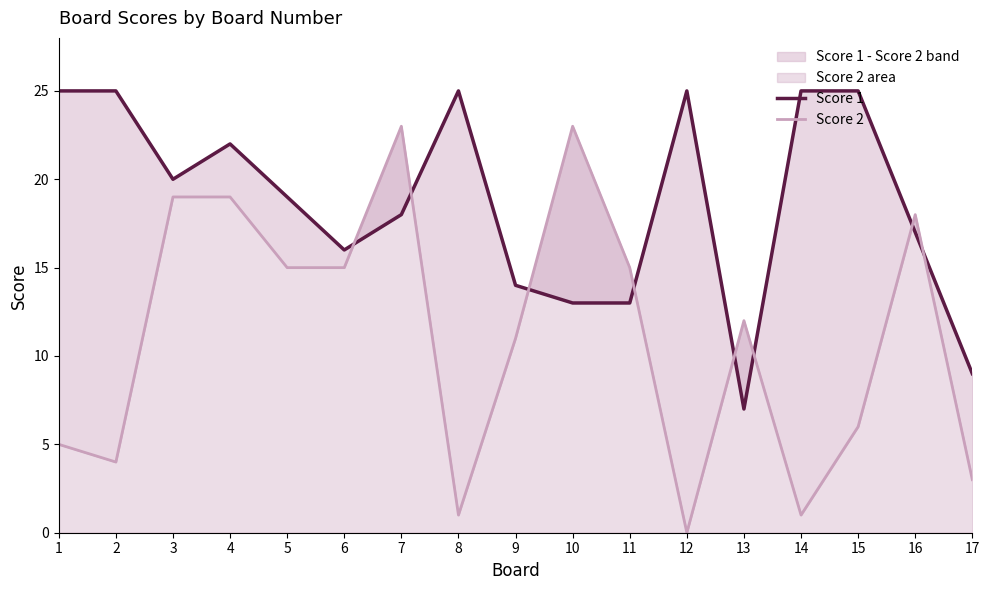

Rank the series at 14 from lowest to highest value.

Score 2, Score 1